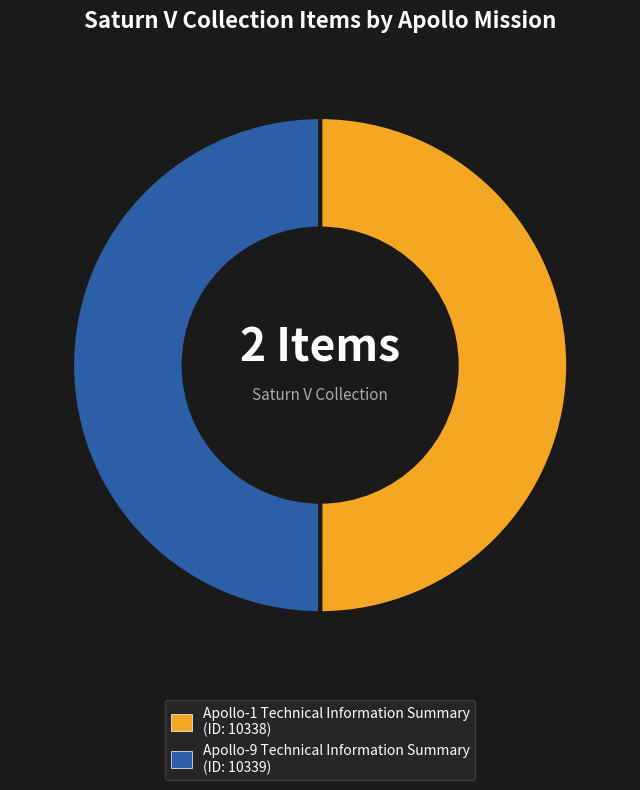

Do Apollo-1 Technical Information Summary and Apollo-9 Technical Information Summary together represent more than half of the pie?

Yes